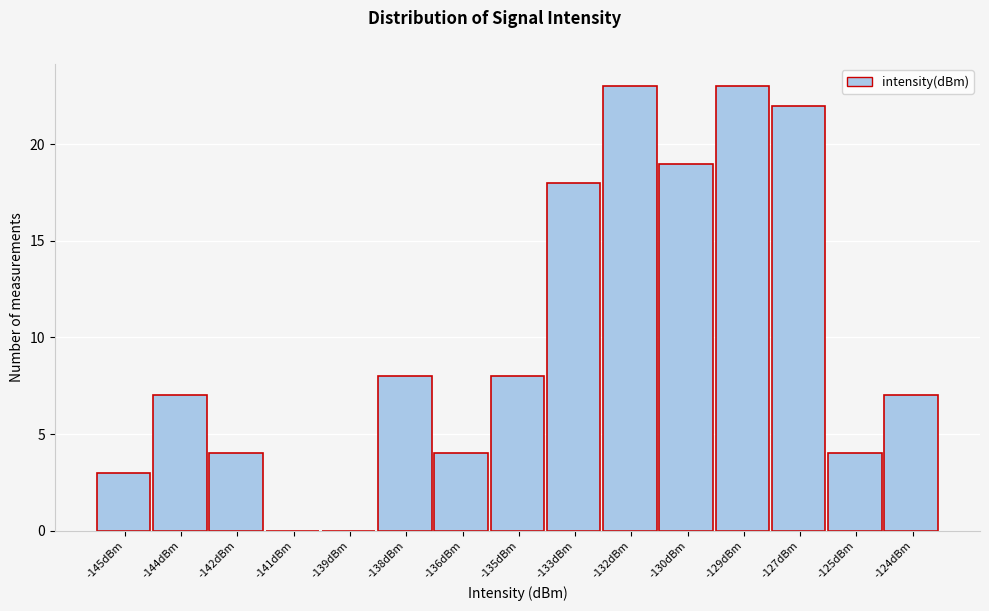

Reading left to right, list all the values displayed in this chart.

-145dBm=3	-144dBm=7	-142dBm=4	-141dBm=0	-139dBm=0	-138dBm=8	-136dBm=4	-135dBm=8	-133dBm=18	-132dBm=23	-130dBm=19	-129dBm=23	-127dBm=22	-125dBm=4	-124dBm=7